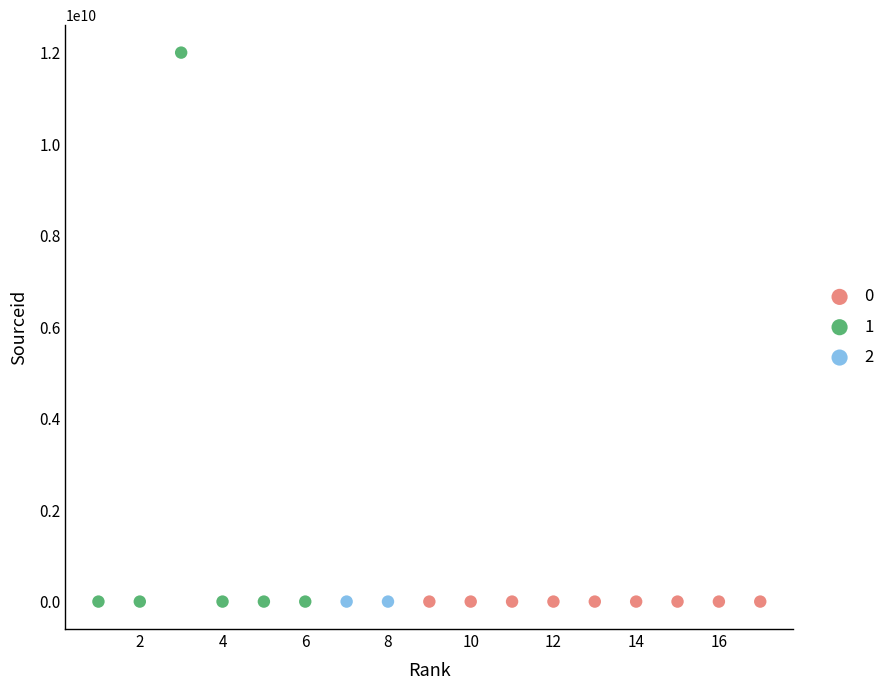

Which series reaches the maximum Y coordinate?

1